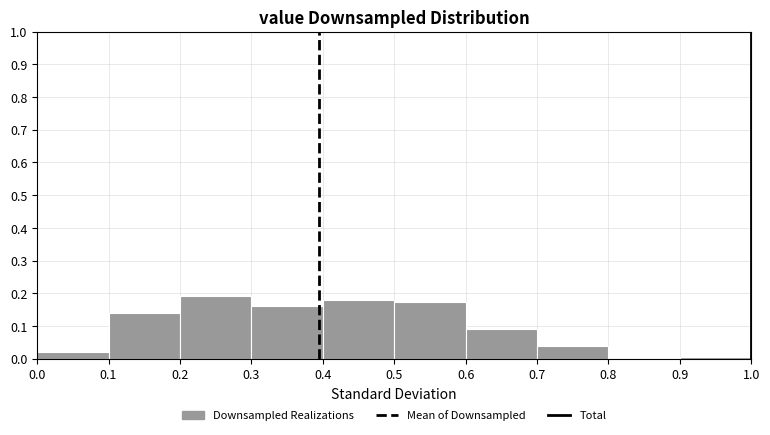

Reading left to right, transcribe this chart: for each bar, give the range it covers on the x-axis and its height. The values are not printed on the chart, so give them approximately, as read against the axis.

0.0 to 0.1: 0.02
0.1 to 0.2: 0.14
0.2 to 0.3: 0.19
0.3 to 0.4: 0.16
0.4 to 0.5: 0.18
0.5 to 0.6: 0.17
0.6 to 0.7: 0.09
0.7 to 0.8: 0.04
0.8 to 0.9: 0
0.9 to 1.0: under 0.01